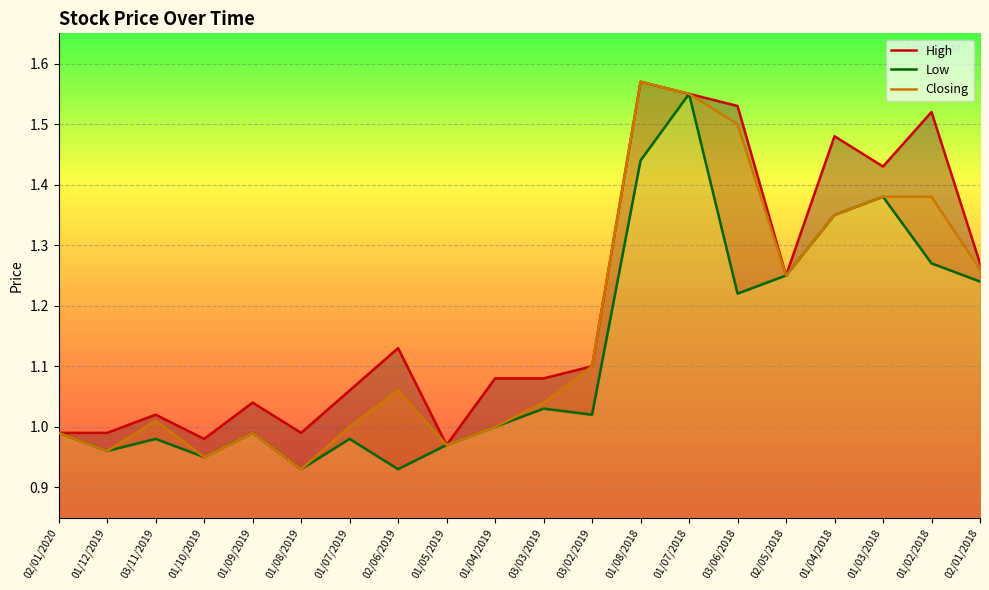

What position from the right is 01/04/2019?

11